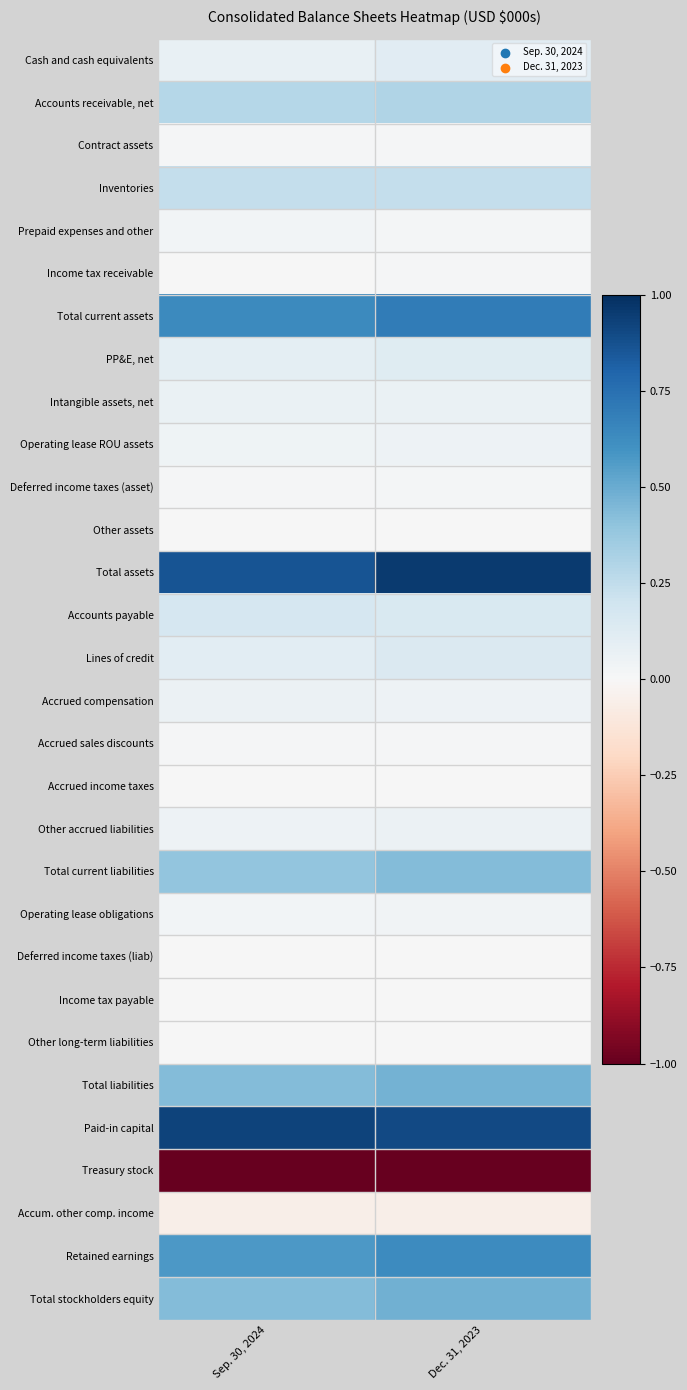

Which has a higher value, Dec. 31, 2023 or Sep. 30, 2024?

Dec. 31, 2023